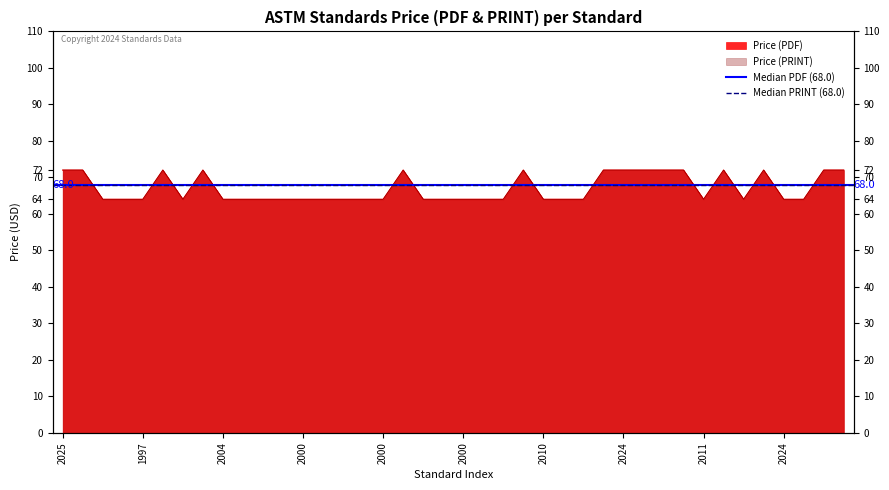

What is the sum of all Price (PDF) values?

2680